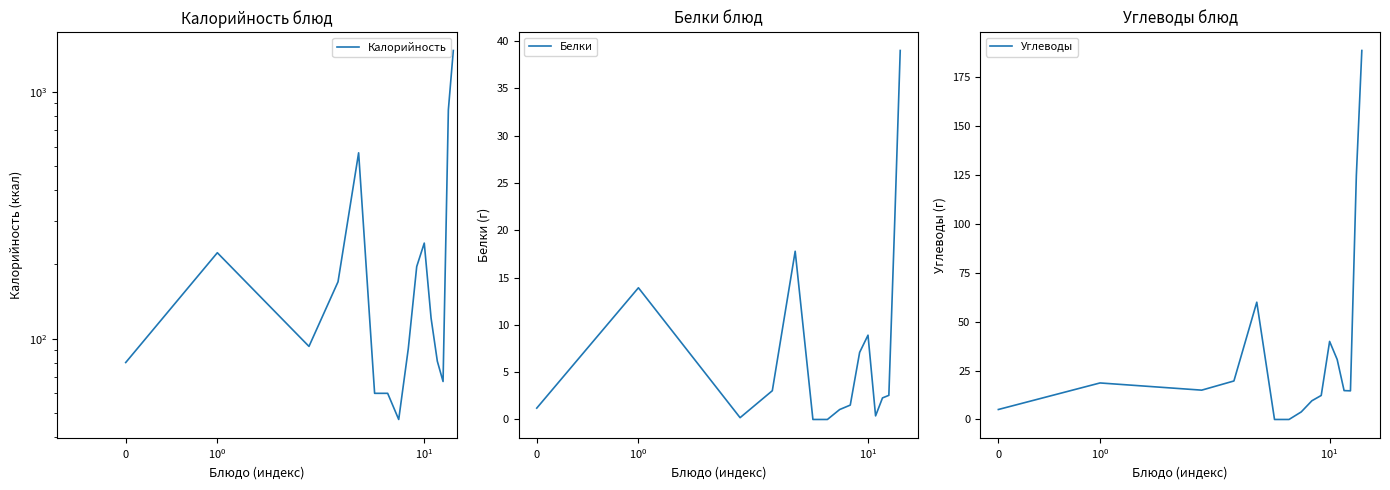

Reading right to left, extract all data points from this chart.

Калорийность: 1474.0	847.0	67.0	81.0	121.0	244.0	196.0	91.0	47.0	60.0	60.0	567.0	170.0	93.0	223.0	80.0
Белки: 39.0	21.0	2.5	2.3	0.4	8.9	7.1	1.5	1.1	0.0	0.0	17.8	3.0	0.2	13.9	1.2
Углеводы: 188.6	124.6	14.6	14.8	30.7	39.9	12.3	9.6	3.9	0.0	0.0	60.0	19.7	15.0	18.7	5.1